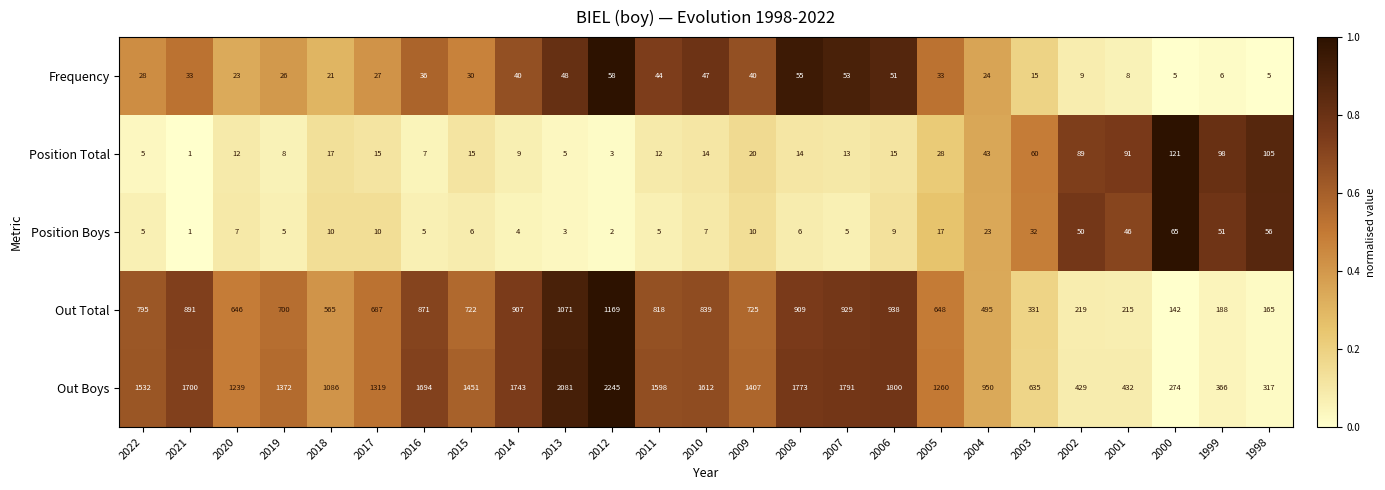

Rank the series by their maximum value, from lowest to highest.

Frequency, Position Boys, Position Total, Out Total, Out Boys